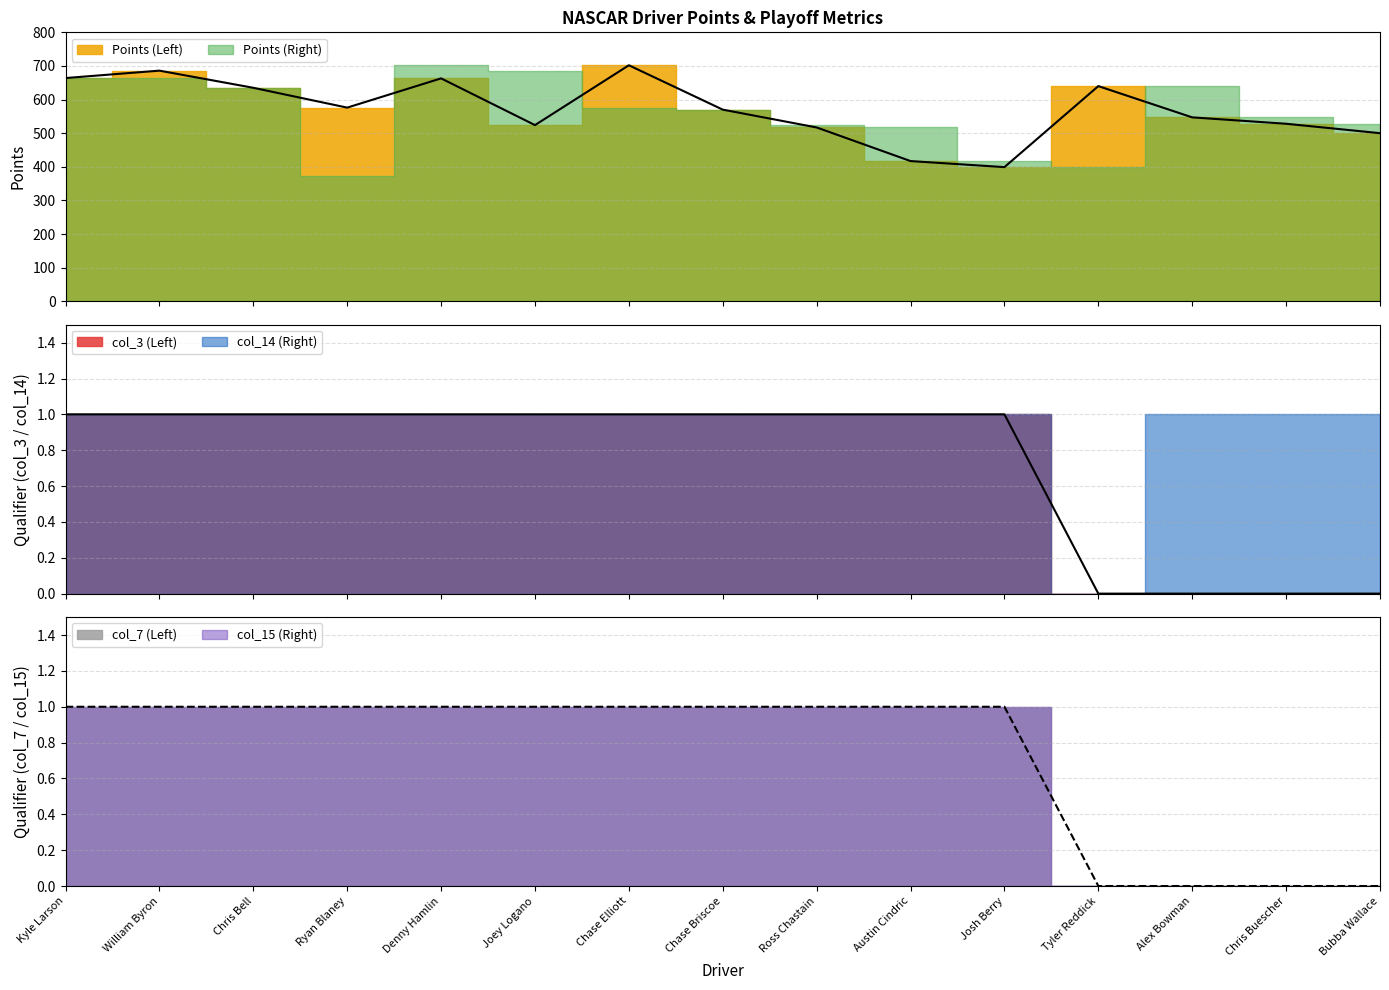

True or false: col_7 (Left) and Points (Left) cross at least once.

False